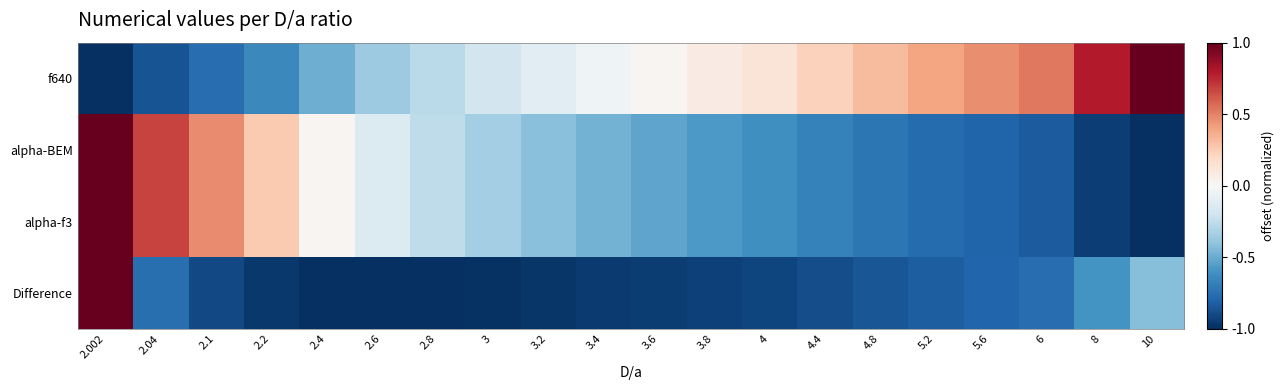

Between 3.4 and 2.4, which is larger?

3.4